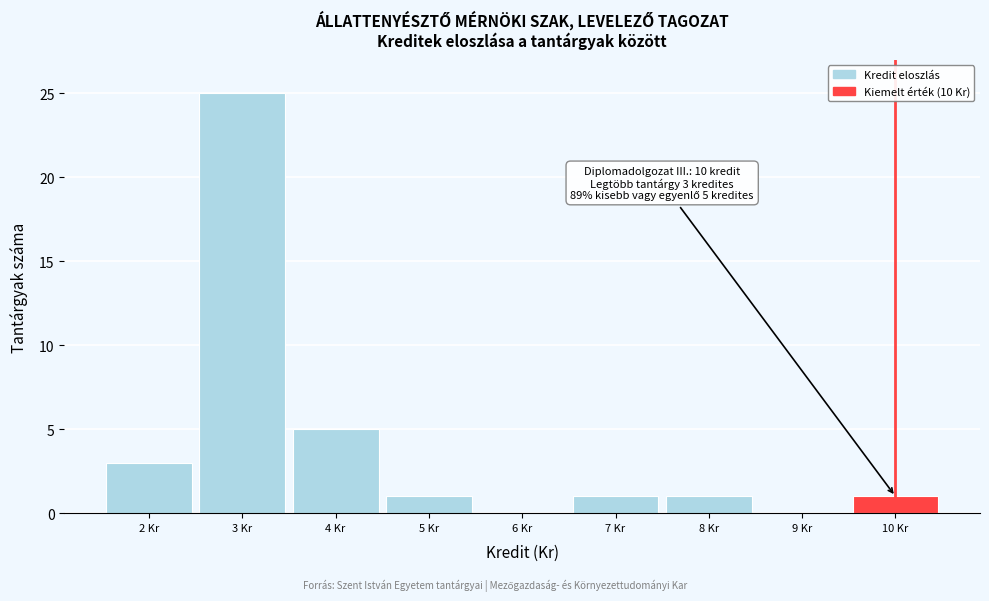

Over which range of the x-axis is the bar tallest?

2.5 to 3.5